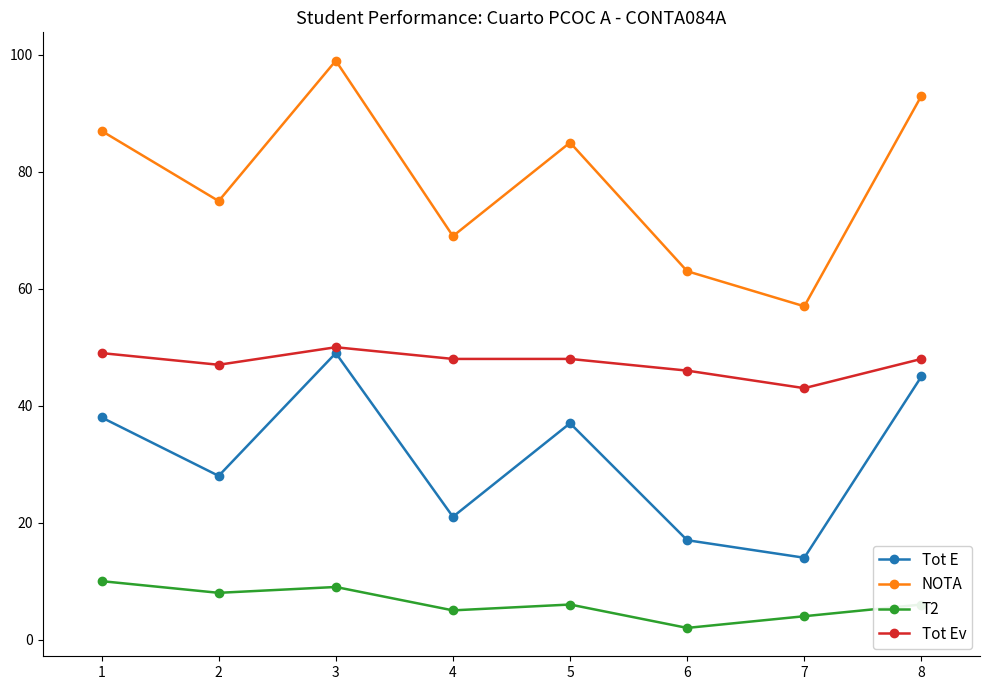

Reading left to right, extract all data points from this chart.

Tot E: 38	28	49	21	37	17	14	45
NOTA: 87	75	99	69	85	63	57	93
T2: 10	8	9	5	6	2	4	6
Tot Ev: 49	47	50	48	48	46	43	48